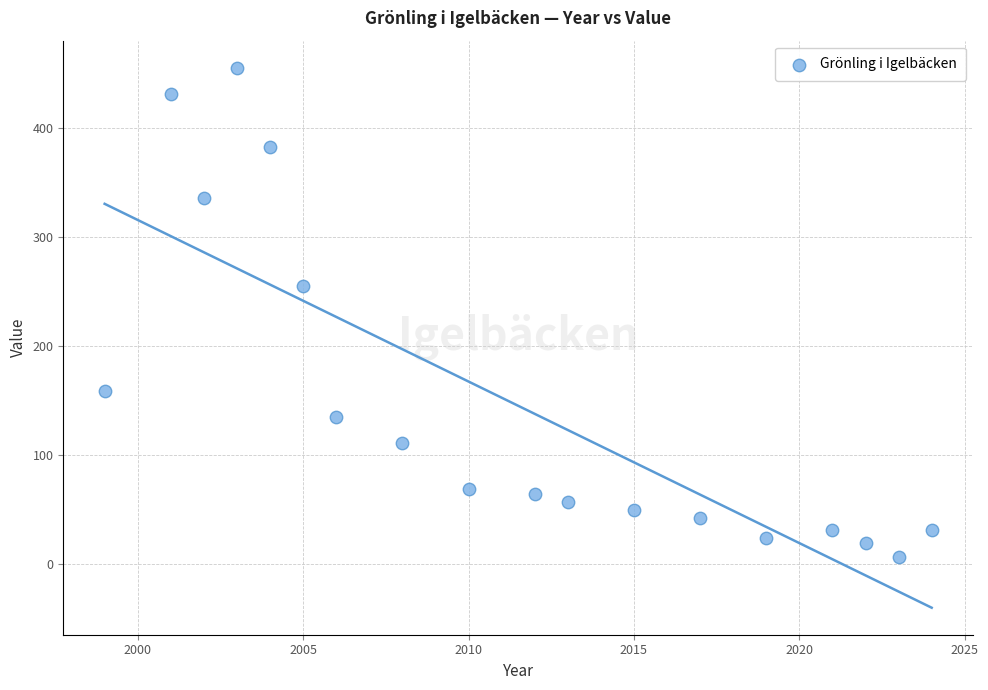

What is the range of X values (max minus min)?

25.0